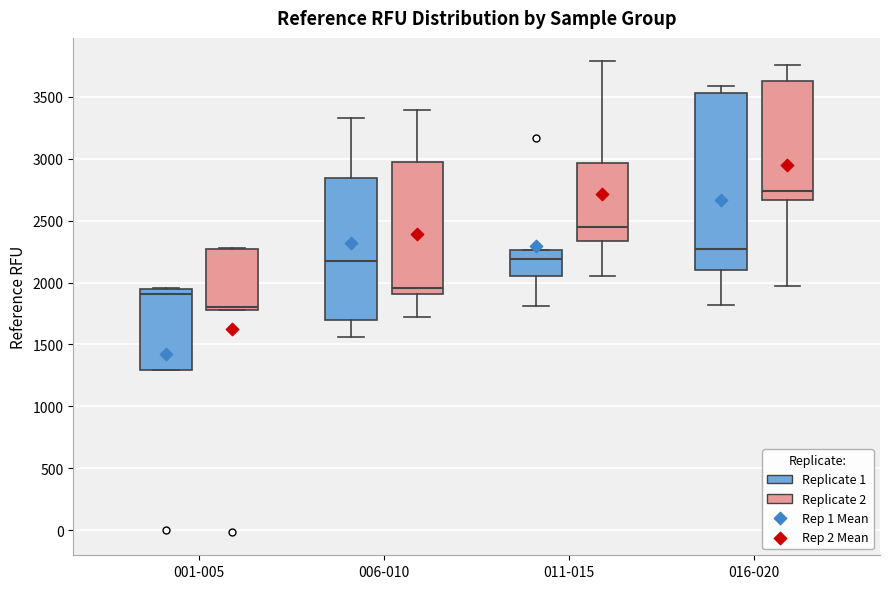

Reading left to right, transcribe this box plot: for each box, give where its median line is, the range the box spans, and where its two whiskers end, as read against the y-axis. The values are not printed on the chart, so give them approximately, as read against the axis.

001-005 (Replicate 1): median 1900, box 1300 to 1950, whiskers 1300 to 1950
001-005 (Replicate 2): median 1800 (just above the box's lower edge), box 1800 to 2250, whiskers 1800 to 2300
006-010 (Replicate 1): median 2150, box 1700 to 2850, whiskers 1550 to 3350
006-010 (Replicate 2): median 1950, box 1900 to 2950, whiskers 1700 to 3400
011-015 (Replicate 1): median 2200, box 2050 to 2250, whiskers 1800 to 2250
011-015 (Replicate 2): median 2450, box 2350 to 2950, whiskers 2050 to 3800
016-020 (Replicate 1): median 2250, box 2100 to 3550, whiskers 1800 to 3600
016-020 (Replicate 2): median 2750, box 2650 to 3650, whiskers 1950 to 3750